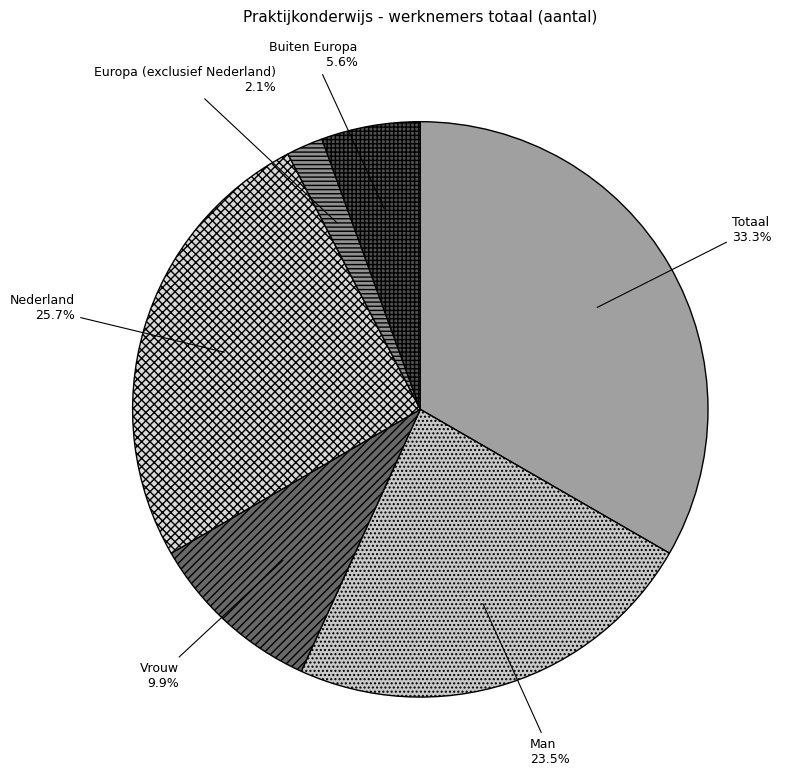

Which category has the biggest portion of the pie?

Totaal